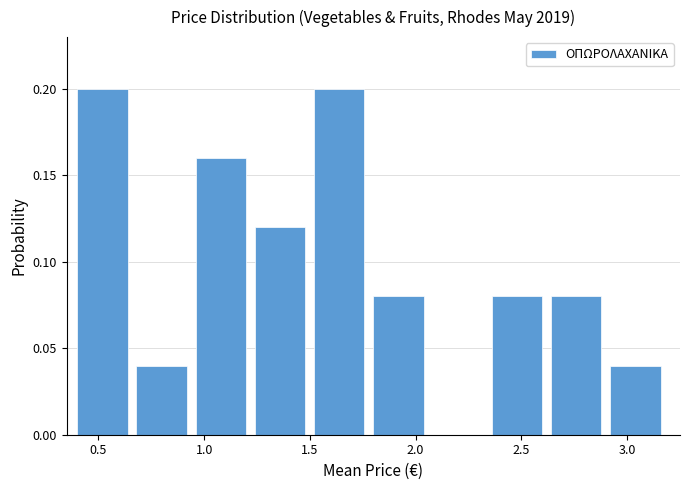

What is the height of the bar covering 2.64 to 2.92 on the x-axis? Neither the bar edges nor the heights are printed on the chart, so give them approximately, as read against the axes.

0.08